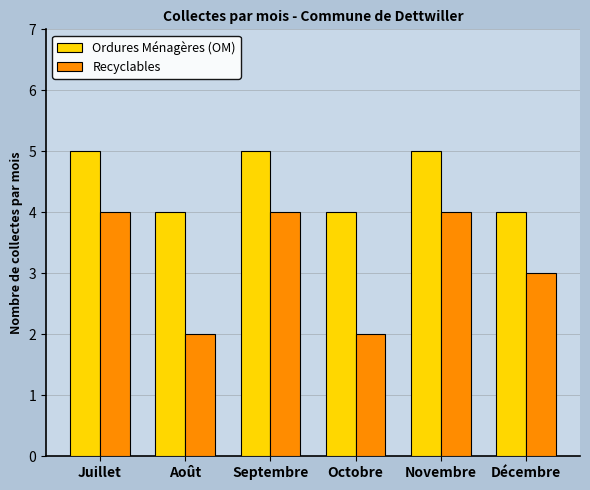

How many data points in Recyclables are less than 4?

3